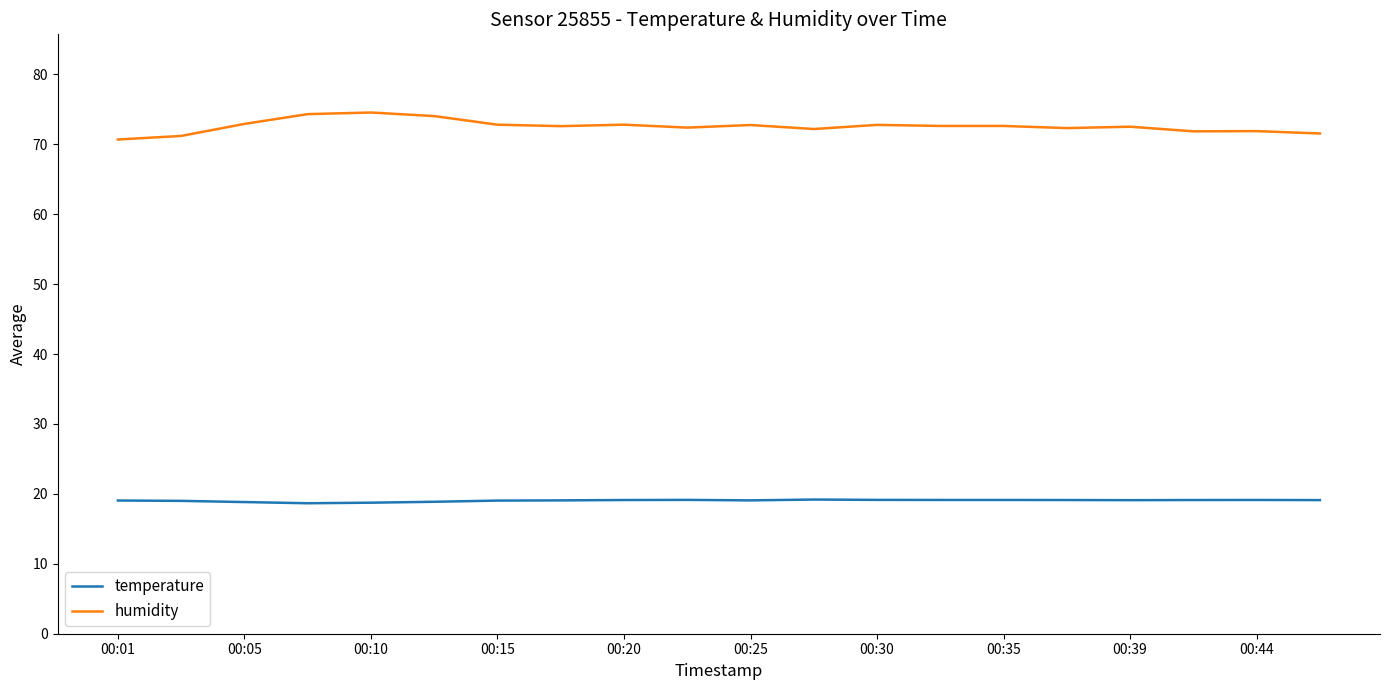

What is the maximum value shown in the chart?

74.5